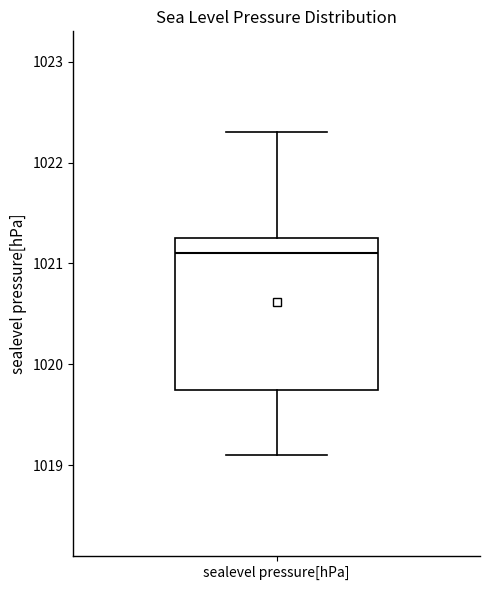

Transcribe this box plot: give where the median line is, the range the box spans, and where the two whiskers end, as read against the y-axis. The values are not printed on the chart, so give them approximately, as read against the axis.

median 1021.1, box 1019.8 to 1021.3, whiskers 1019.1 to 1022.3